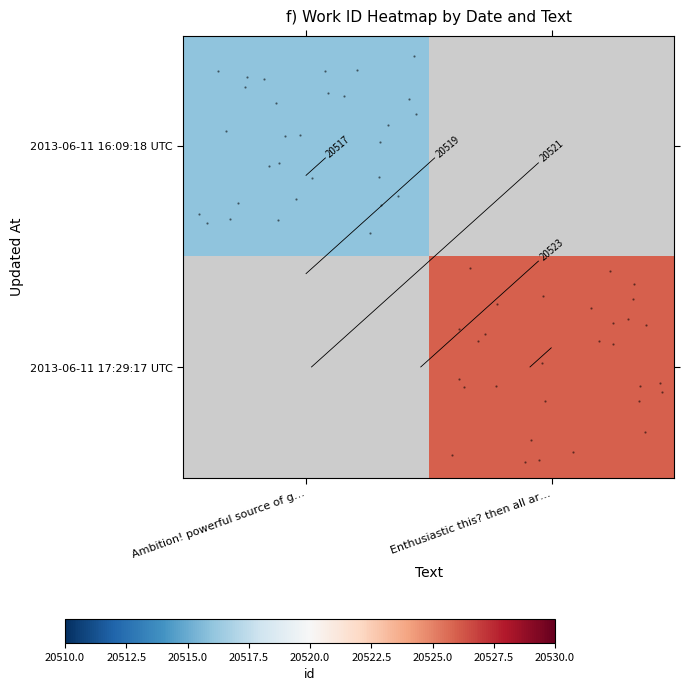

Count the number of data series in this chart.

2